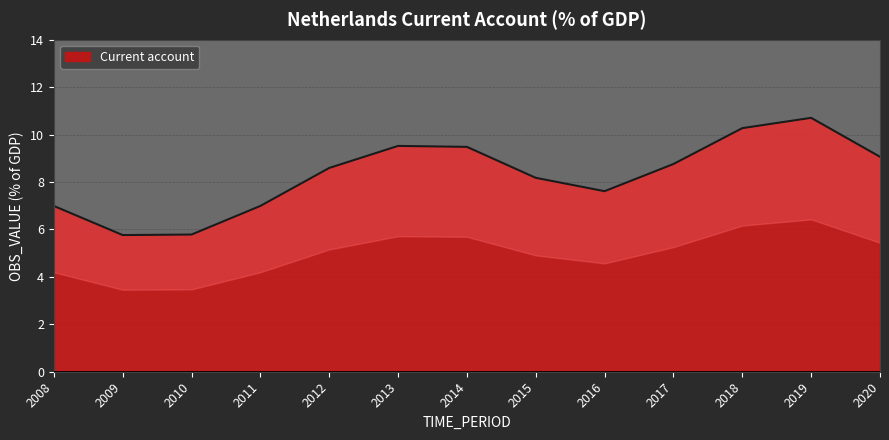

Is it true that the value at 2008 is 11.6?

False